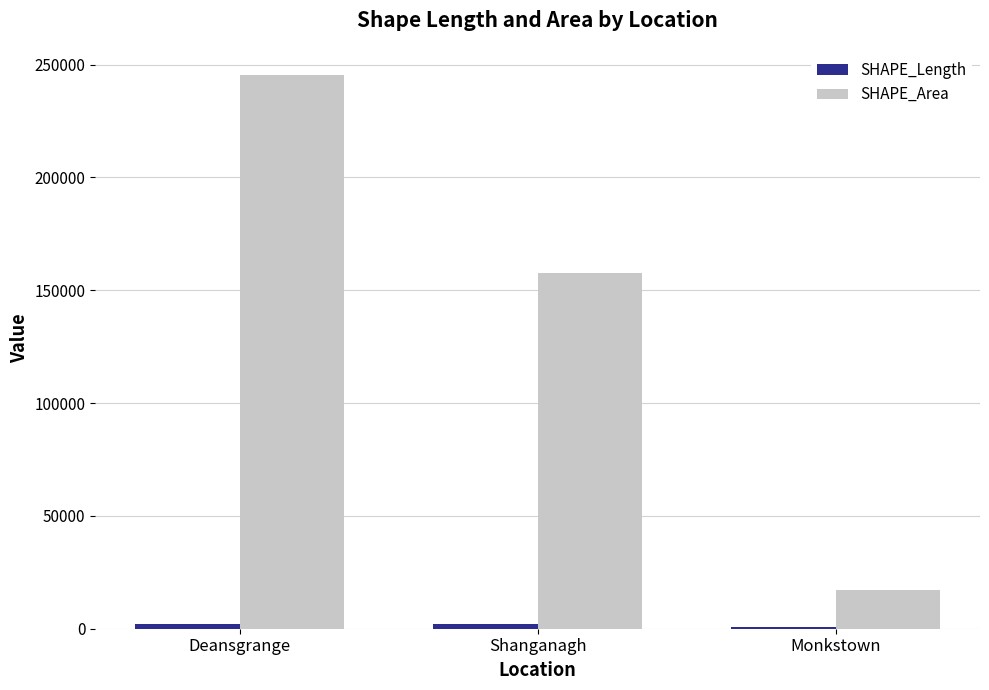

What is the highest value of the SHAPE_Area series?

245148.6